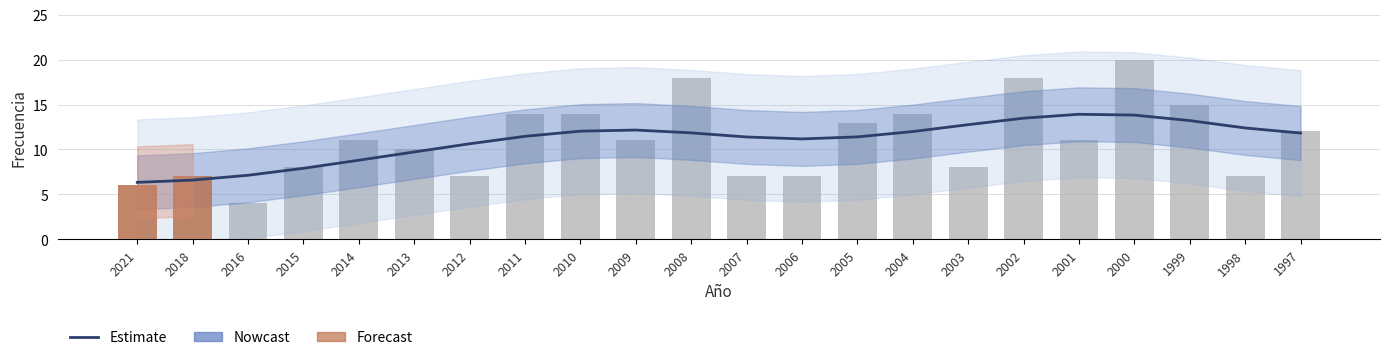

What value does the Frecuencia series have at 2016?

4.0